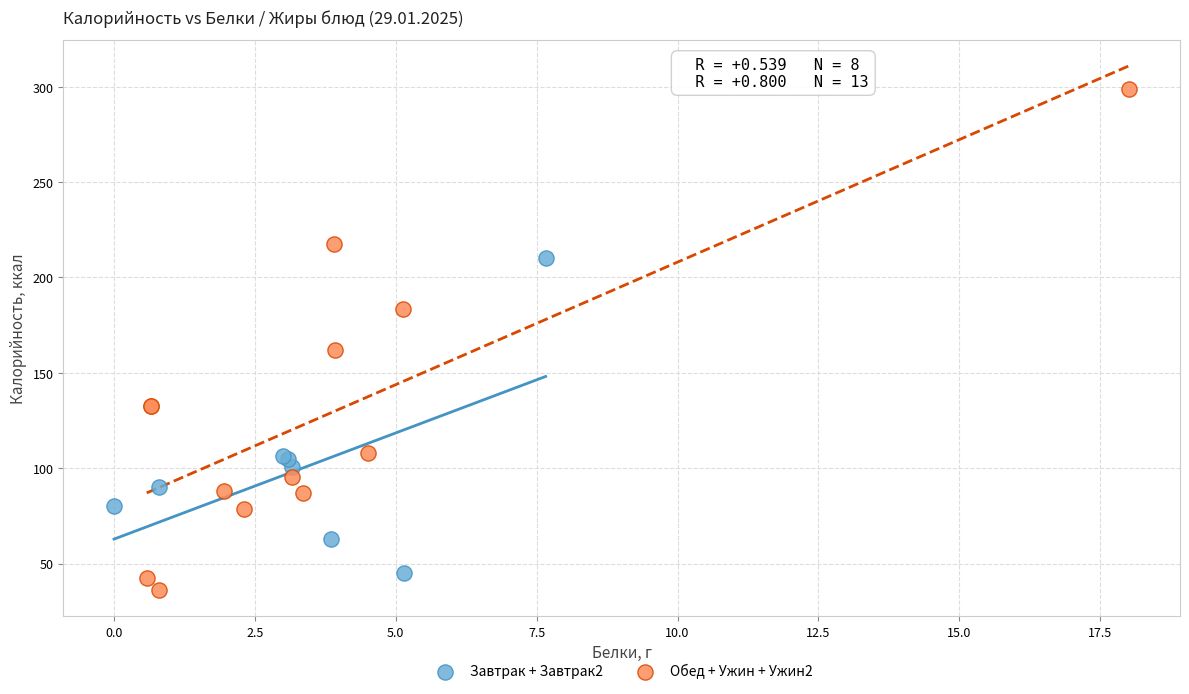

What are all the series names shown in the legend?

Завтрак + Завтрак2, Обед + Ужин + Ужин2